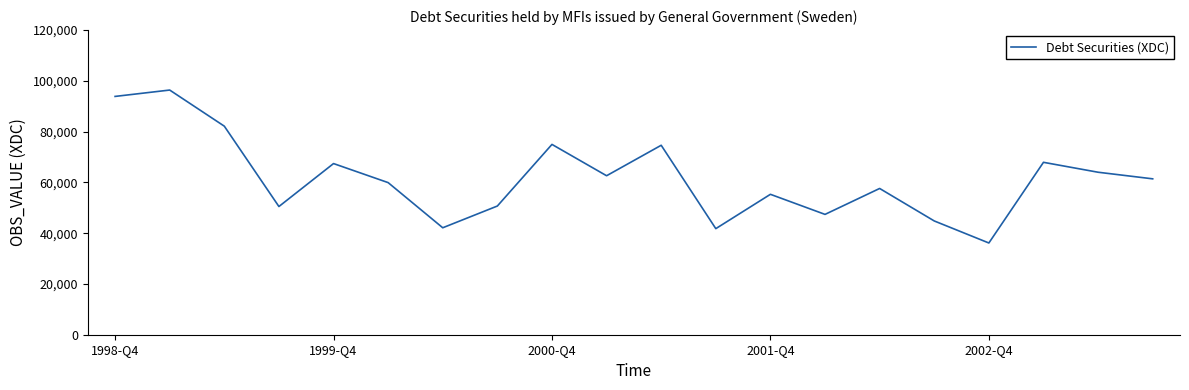

What is the minimum value shown in the chart?

36134